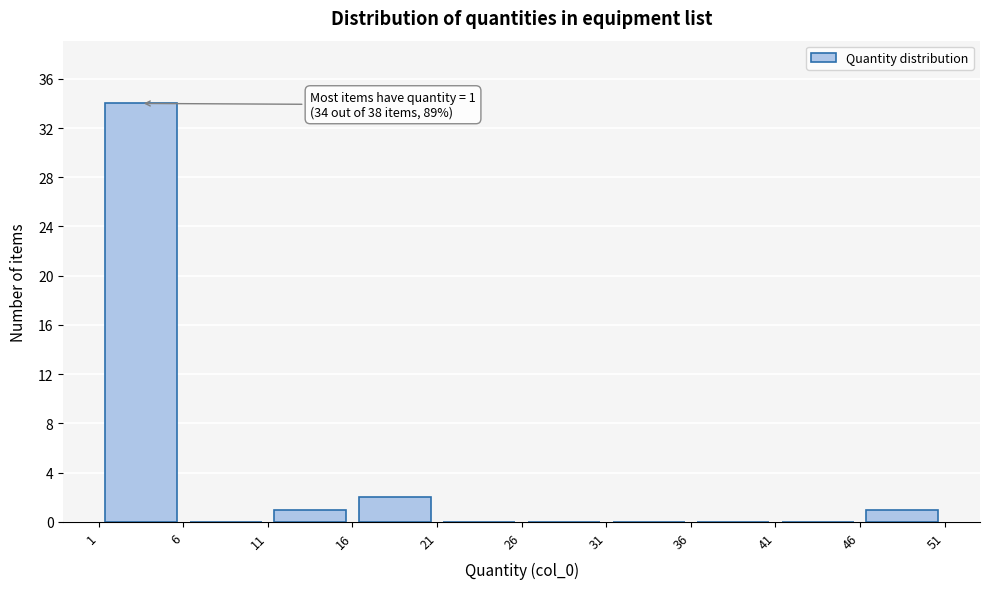

Which range on the x-axis has the tallest bar?

1 to 6